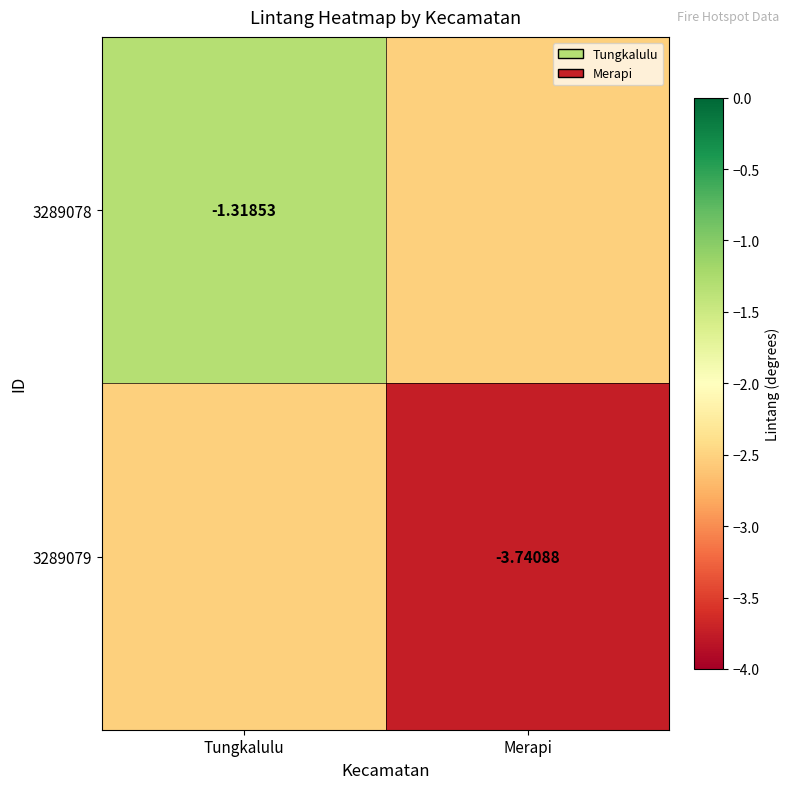

The value of 3289078 at Tungkalulu is -1.3. True or false?

True